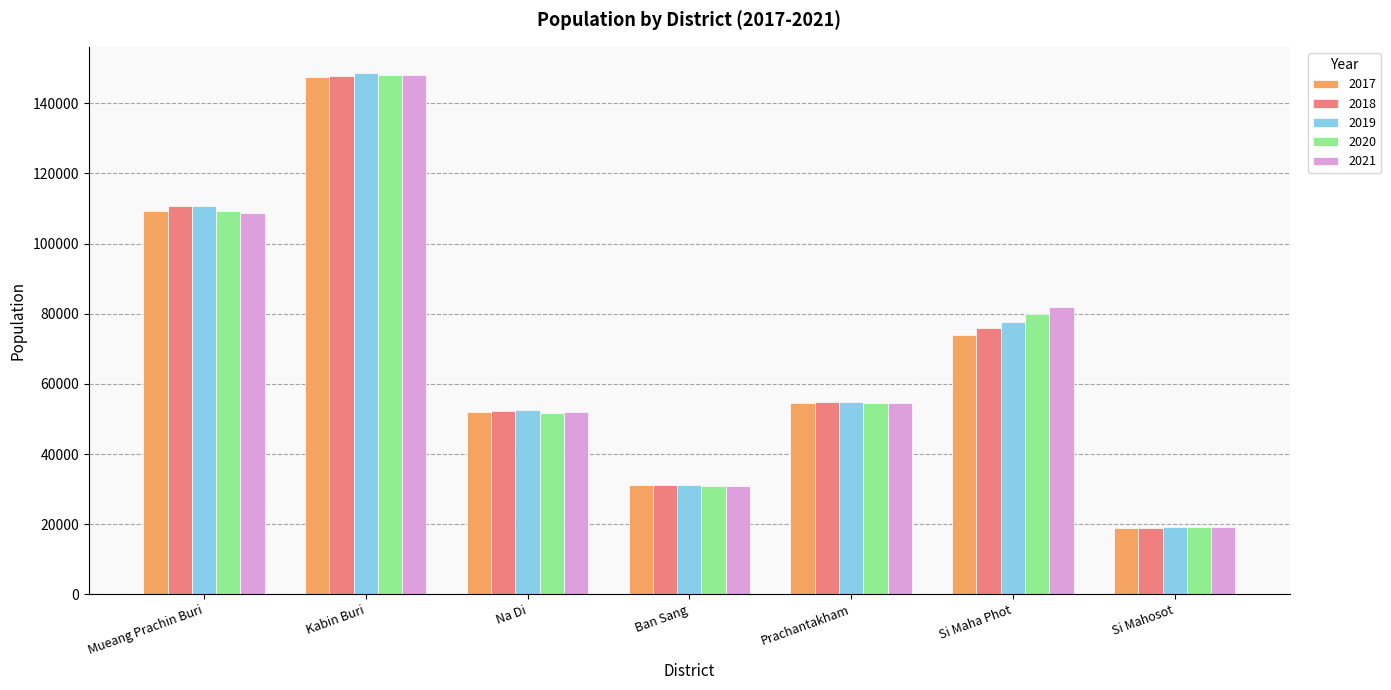

How many values in the 2018 series are below 54839?

3